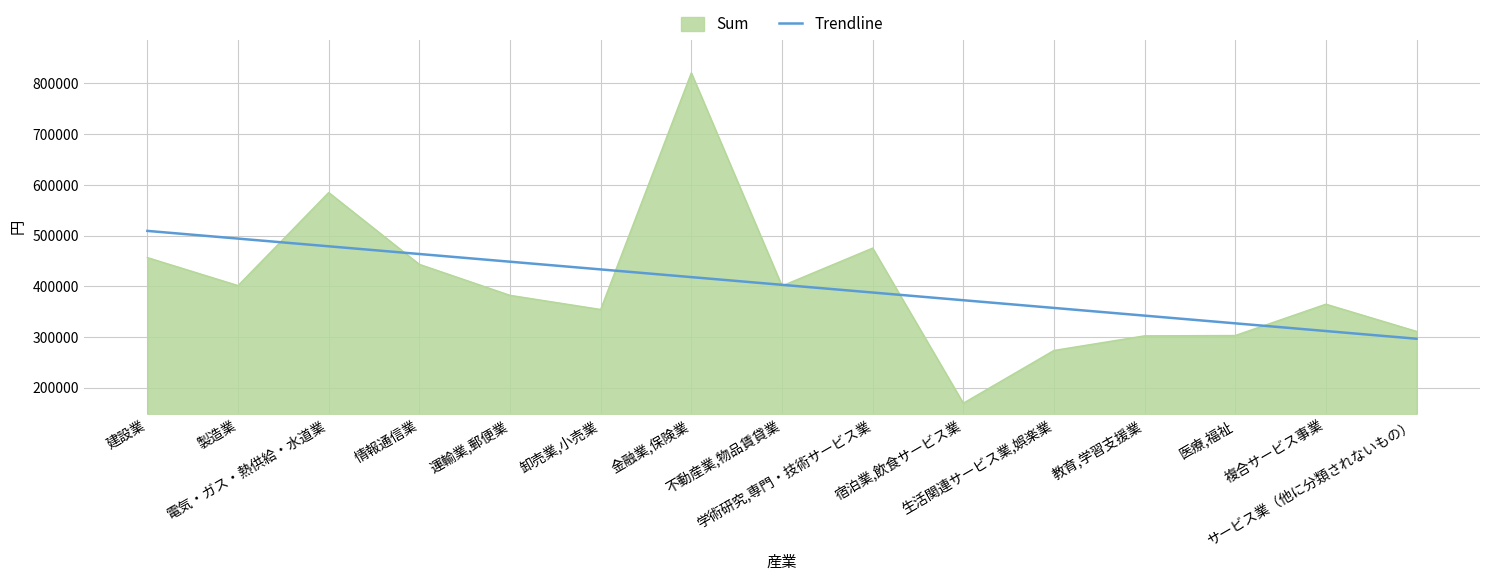

List the series in order of their peak value, highest first.

Sum, Trendline